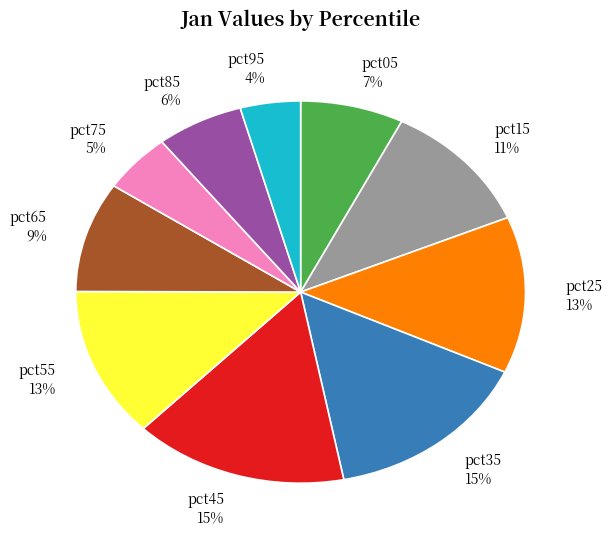

Which slice is the smallest?

pct95